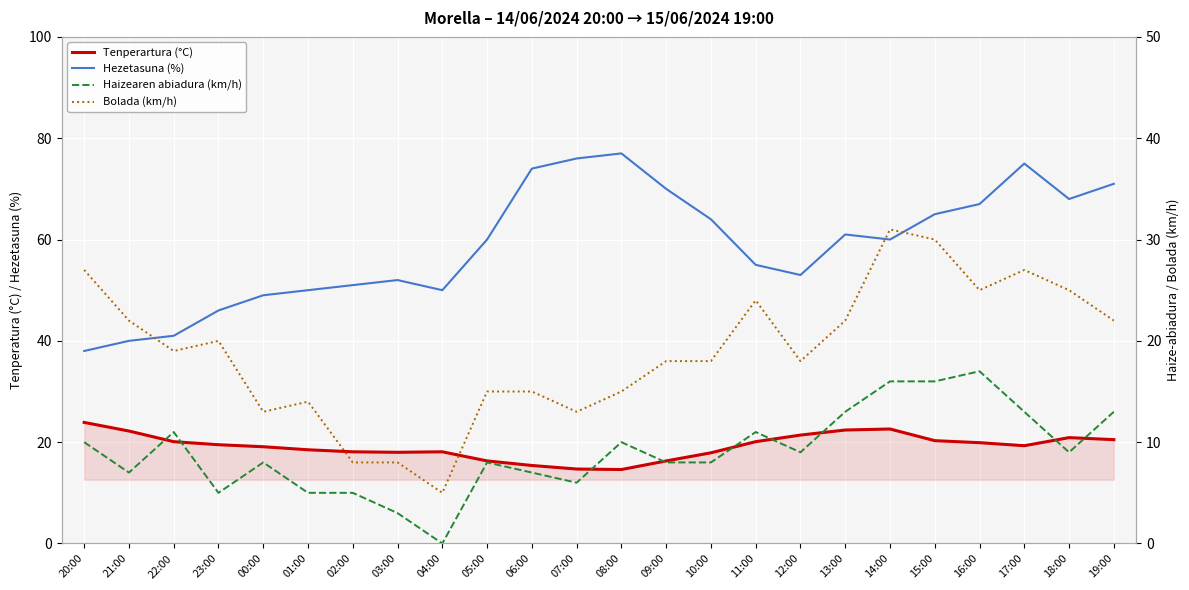

Rank the series at 03:00 from lowest to highest value.

Haizearen abiadura (km/h), Bolada (km/h), Tenperartura (°C), Hezetasuna (%)